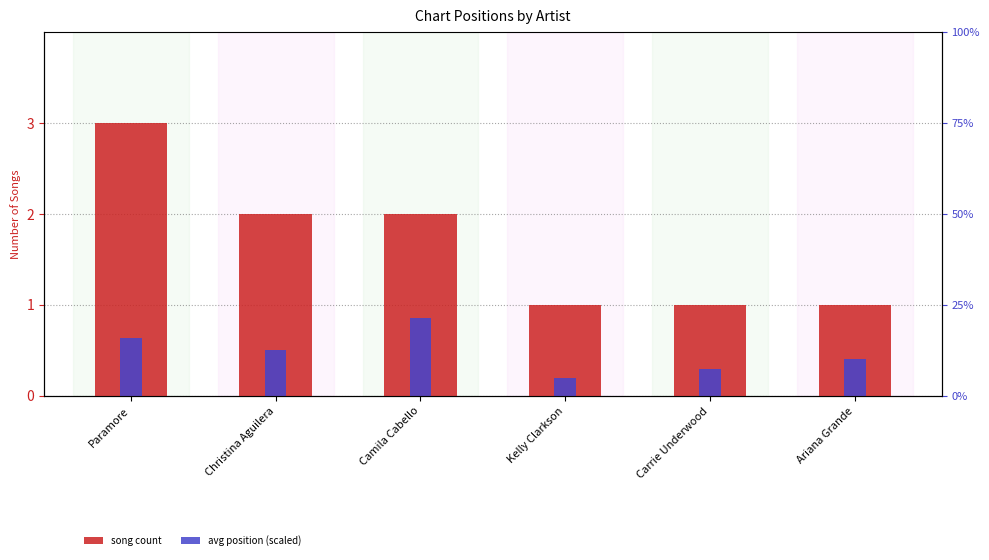

What is the average value of the avg position (scaled) series?

0.5